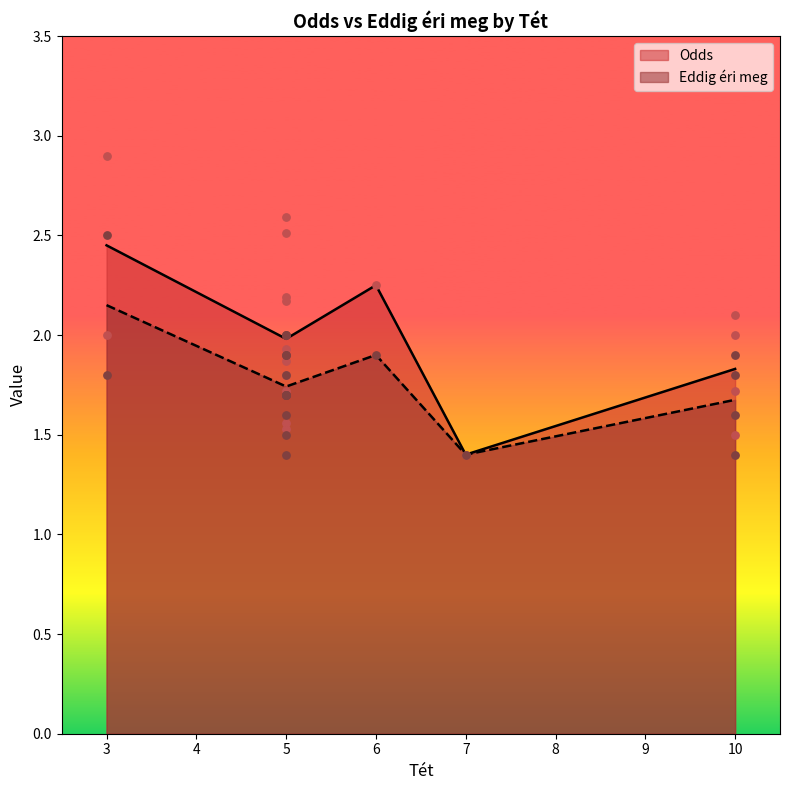

At how many categories does at least one series exceed 2?

7